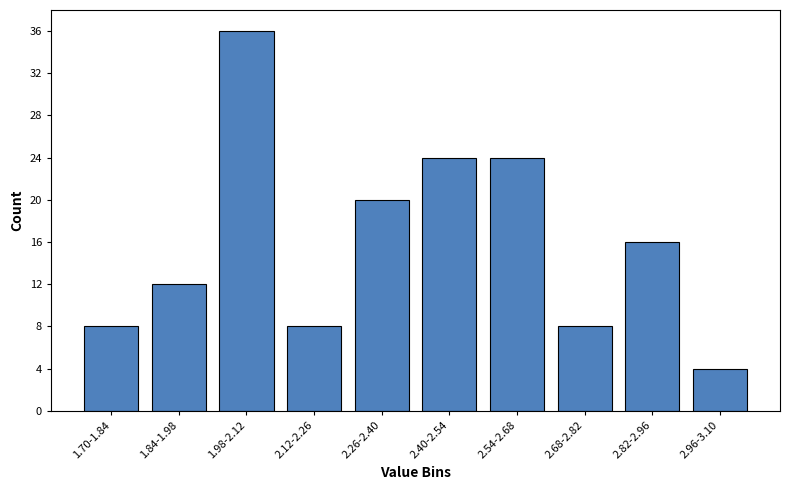

Reading left to right, transcribe all the data shown in this chart.

8	12	36	8	20	24	24	8	16	4